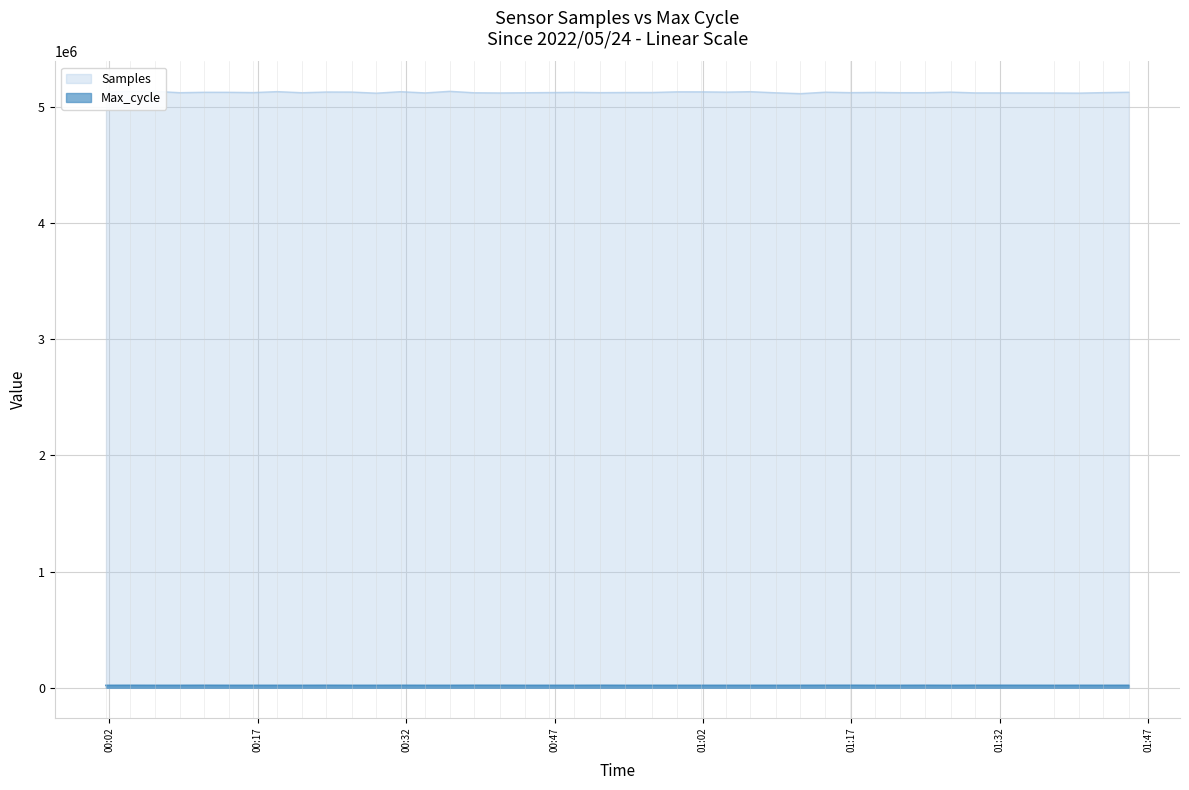

Rank the series by their maximum value, from highest to lowest.

Samples, Max_cycle